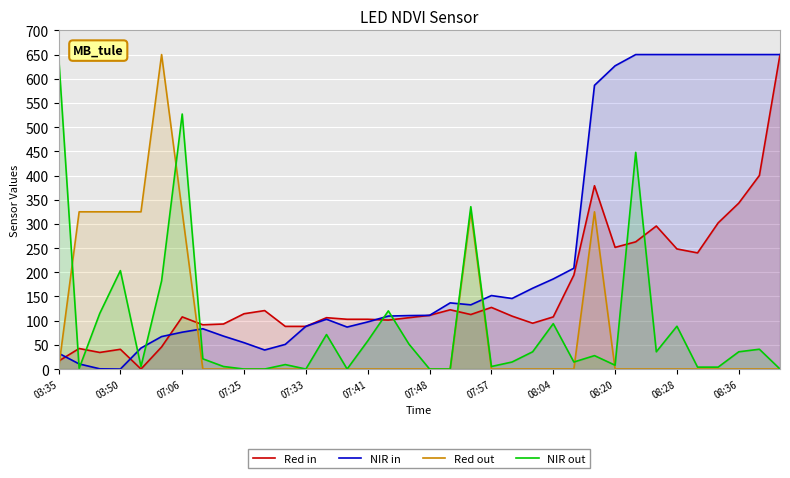

At 28, list the series in order from smallest to largest.

Red out, Red in, NIR out, NIR in